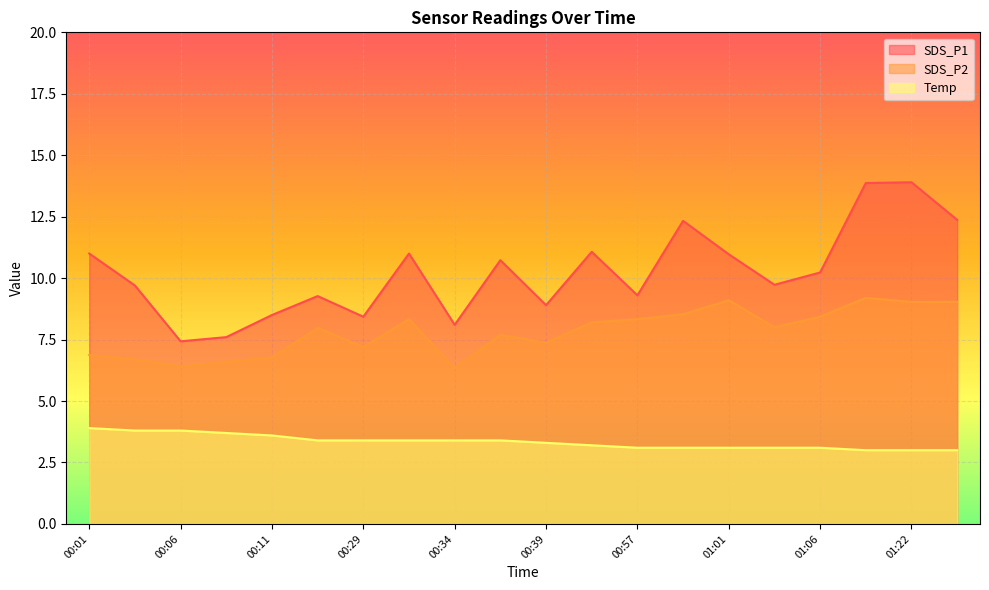

What is the label of the 3rd point from the left?

00:06